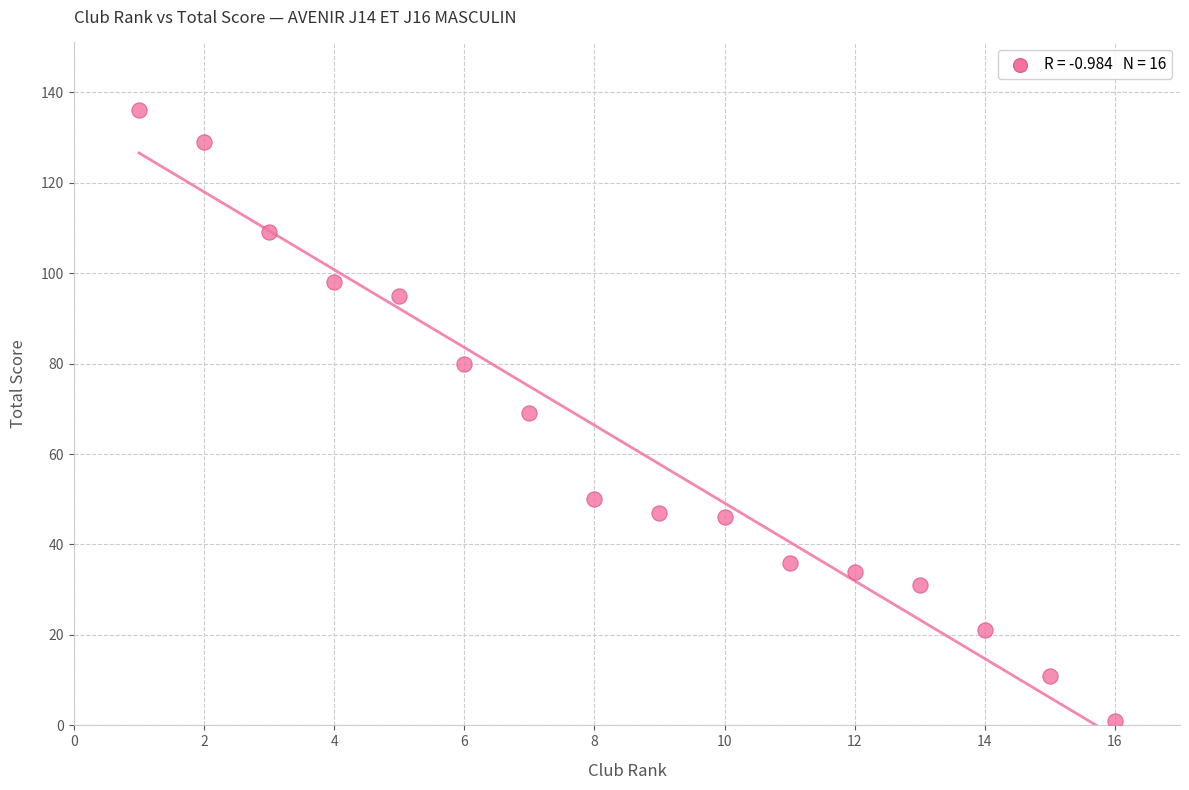

What is the range of Y values (max minus min)?

135